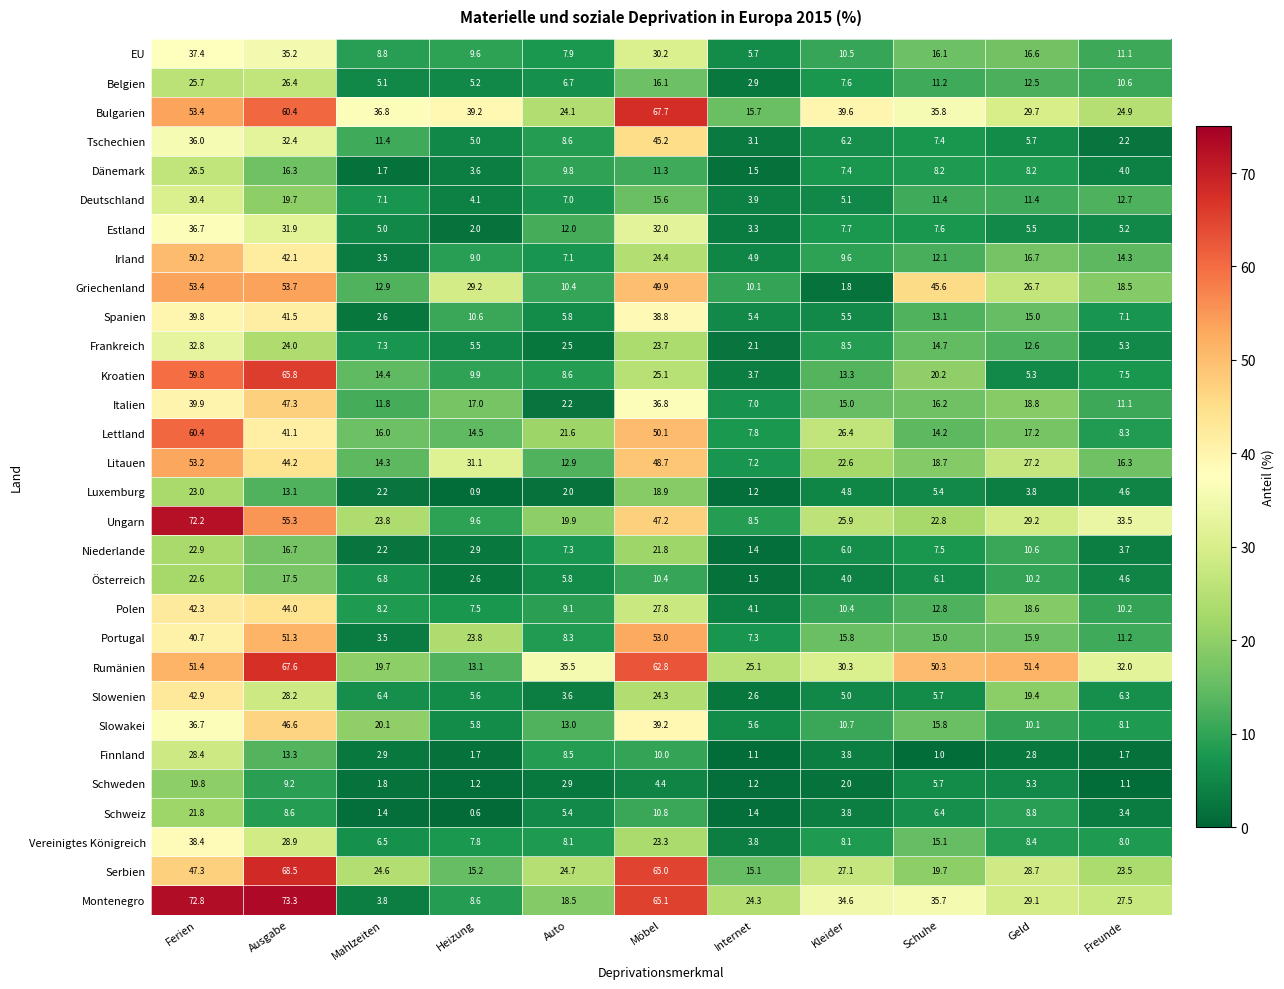

How many values in the Rumänien series exceed 35?

6